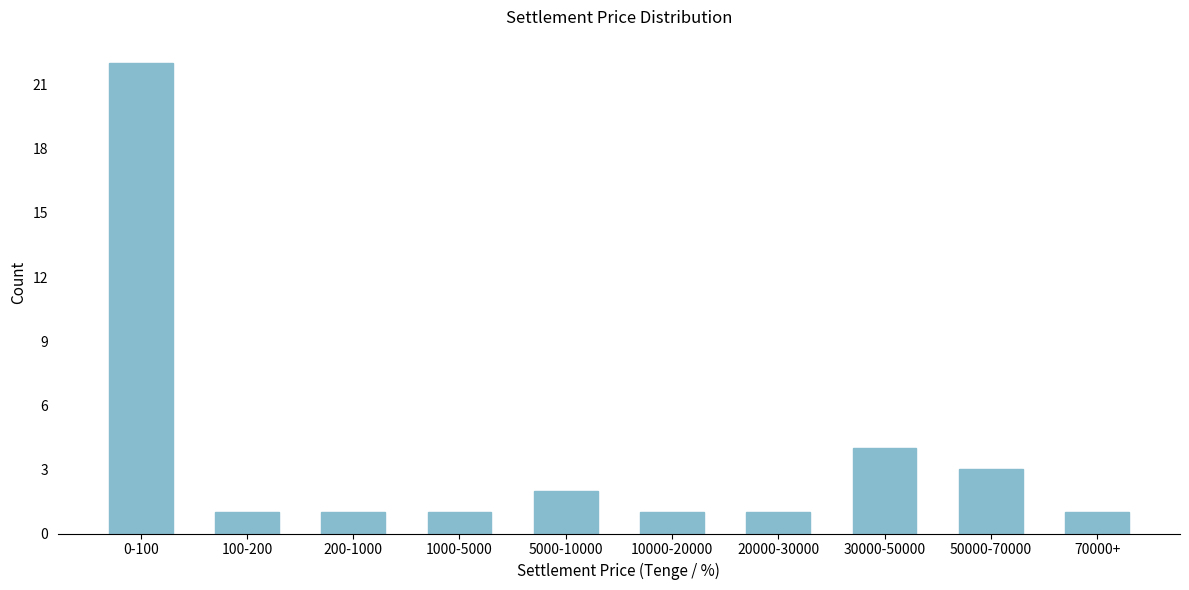

Reading left to right, extract all data points from this chart.

22	1	1	1	2	1	1	4	3	1